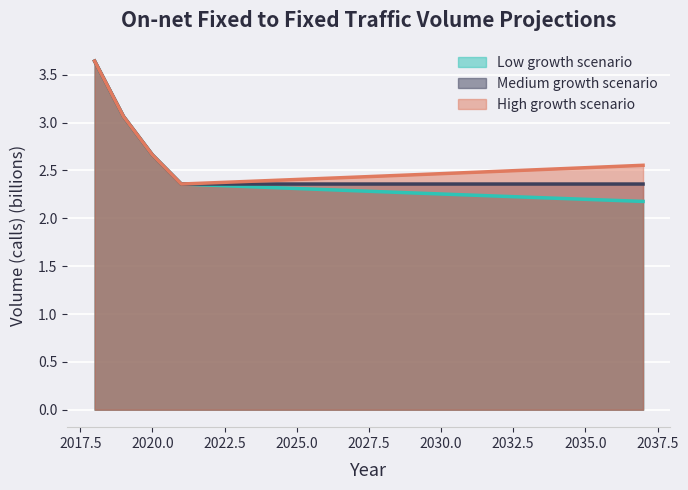

Does the chart display data point markers on the line(s)?

No